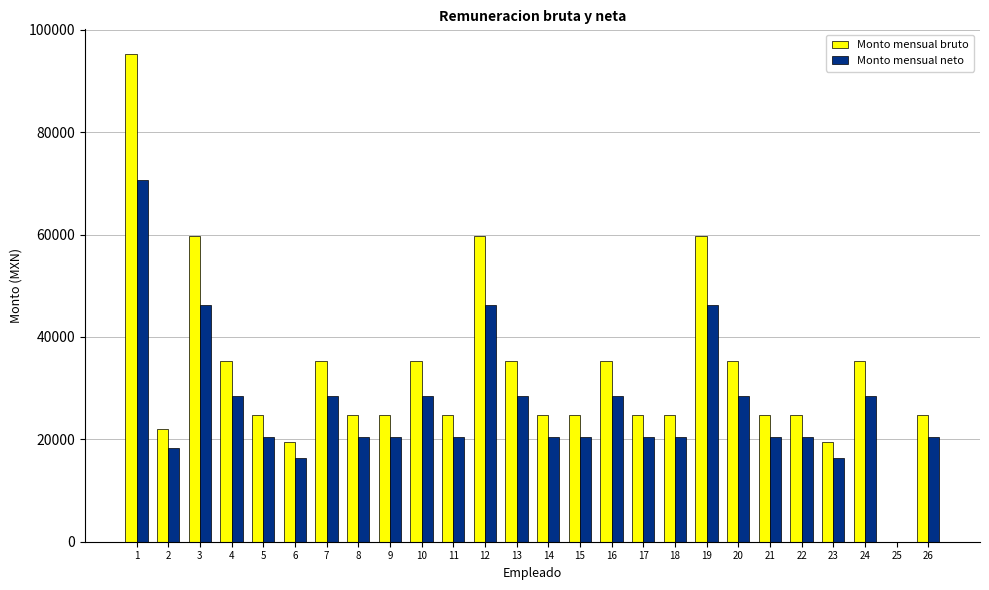

Reading left to right, transcribe all the data shown in this chart.

Monto mensual bruto: 1=95327	2=22102	3=59687	4=35248	5=24672	6=19528	7=35248	8=24672	9=24672	10=35248	11=24672	12=59687	13=35248	14=24672	15=24672	16=35248	17=24672	18=24672	19=59687	20=35248	21=24672	22=24672	23=19528	24=35248	25=0	26=24672
Monto mensual neto: 1=70666	2=18376	3=46244	4=28527	5=20385	6=16375	7=28527	8=20385	9=20385	10=28527	11=20385	12=46244	13=28527	14=20385	15=20385	16=28527	17=20385	18=20385	19=46244	20=28527	21=20385	22=20385	23=16375	24=28527	25=0	26=20385